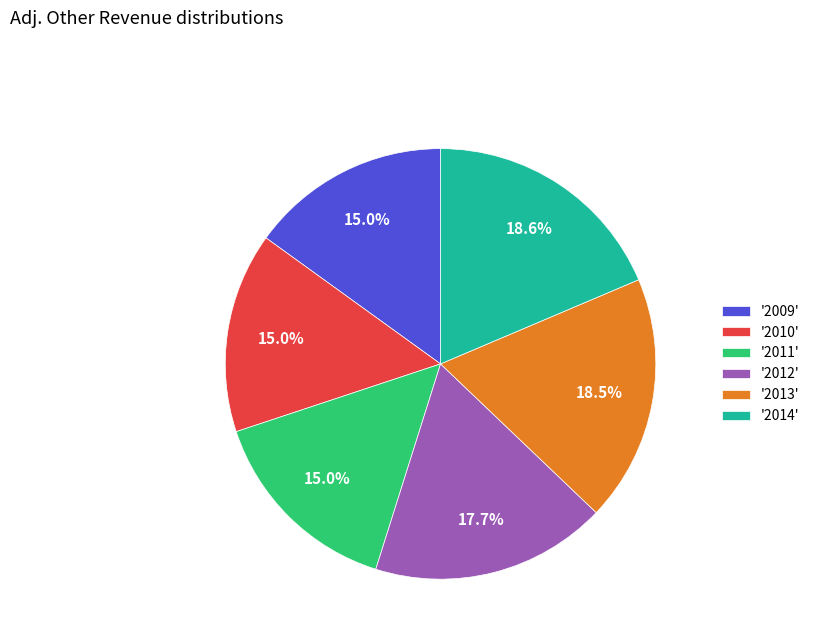

Approximately how many times larger is the value at '2014' compared to '2011'?

1.2